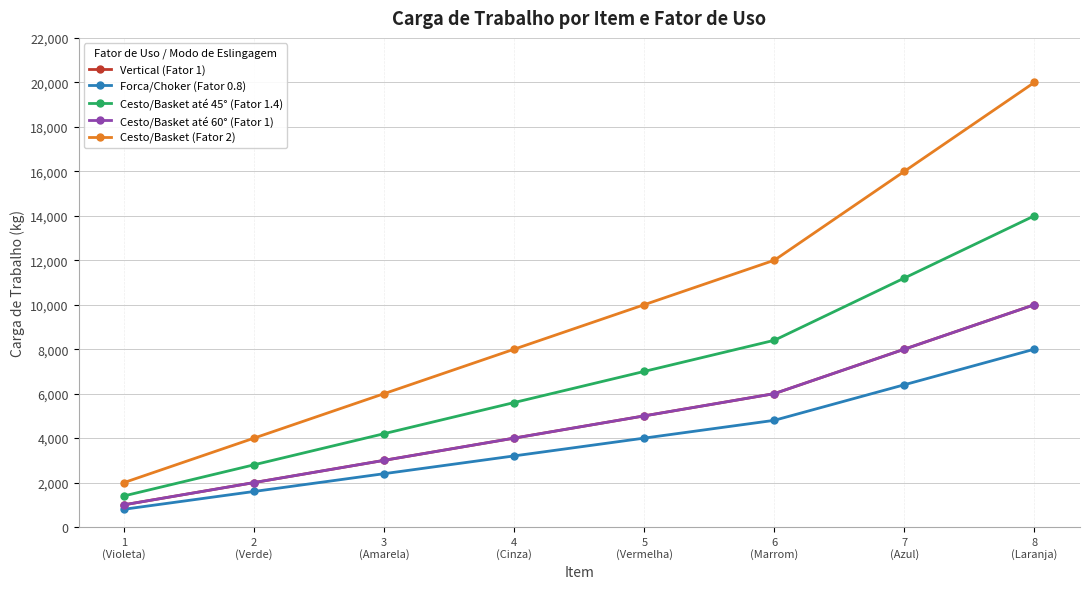

What is the maximum value for Forca/Choker (Fator 0.8)?

8000